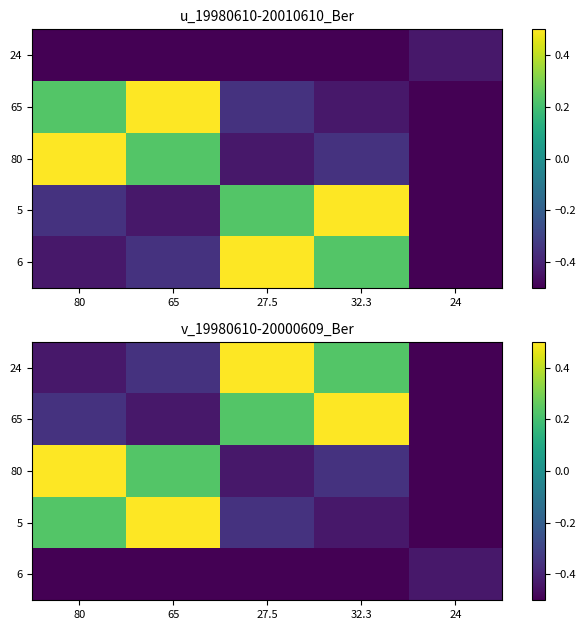

The value of 65 at 65 is -0.3. True or false?

False